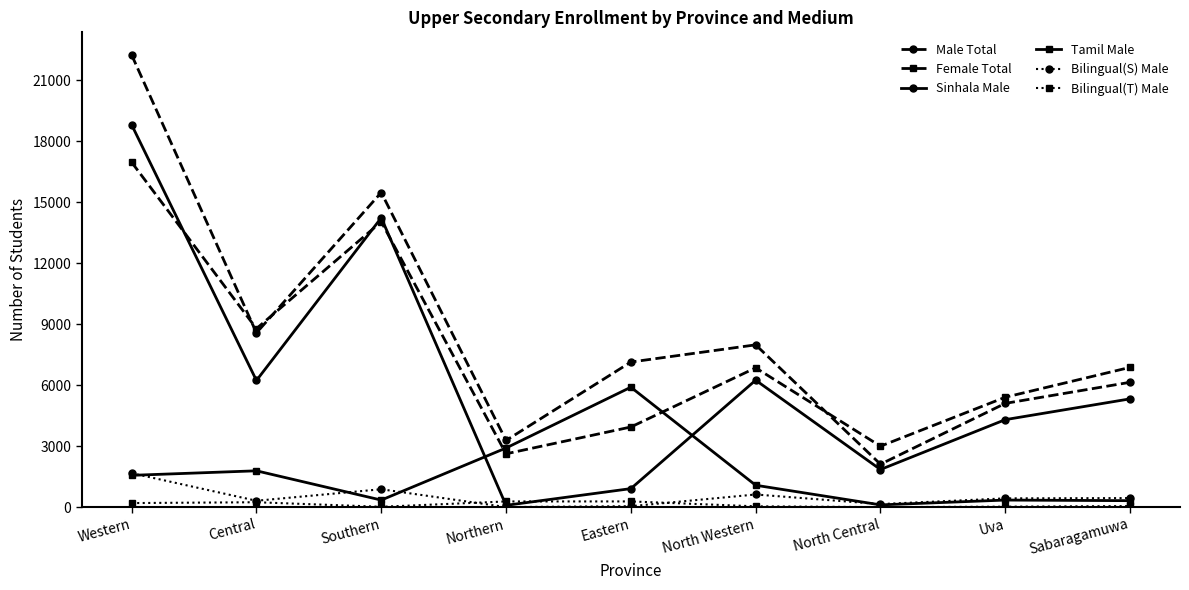

What is the maximum value for Sinhala Male?

18807